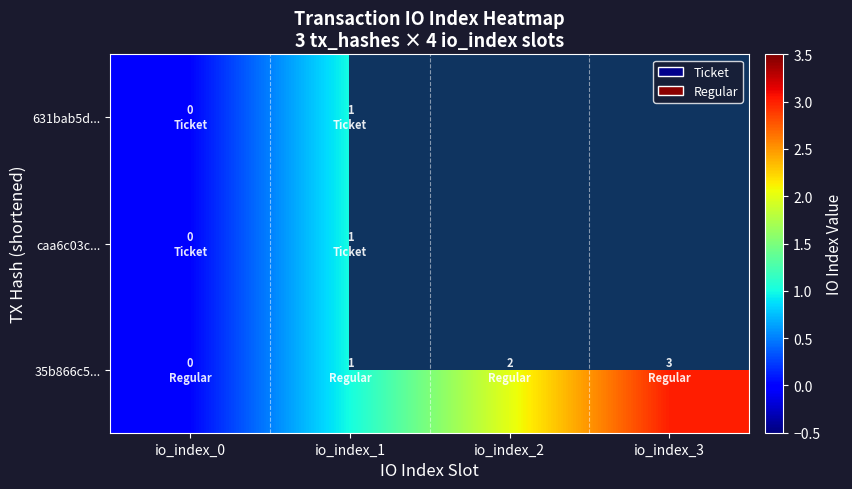

What is the difference between the maximum and minimum values in the 35b866c5... series?

3.0